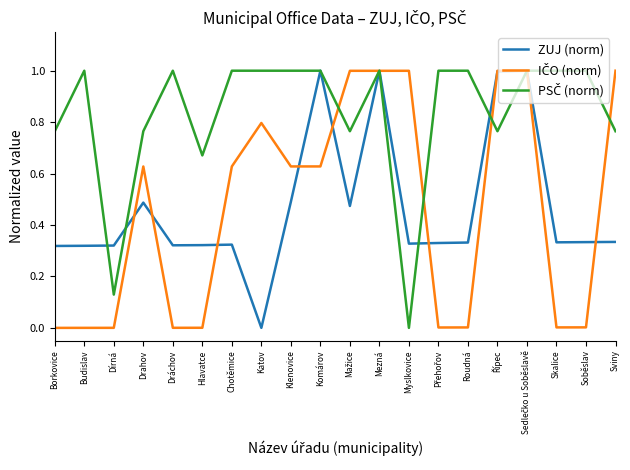

What is the spread (max minus min) of values at Komárov?

0.4